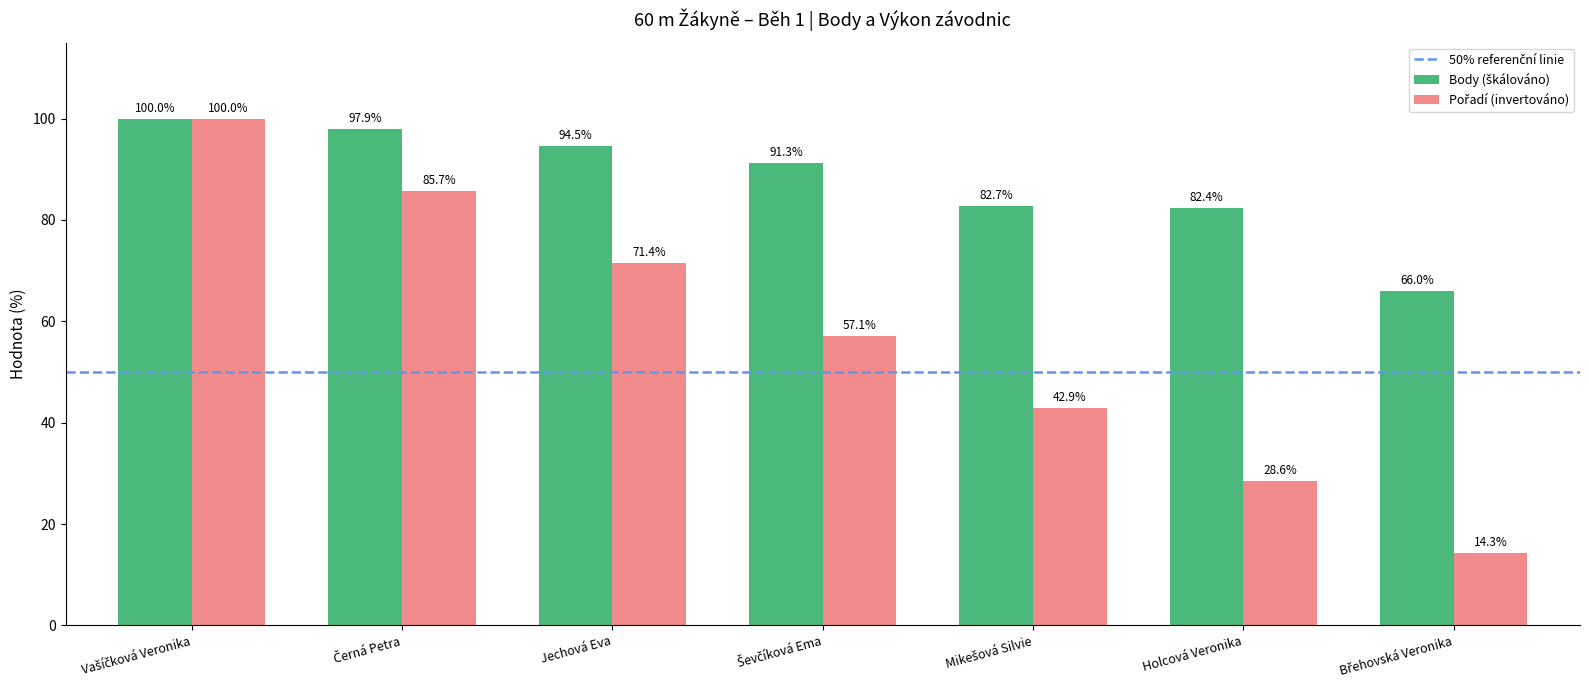

At how many categories does at least one series exceed 41?

7